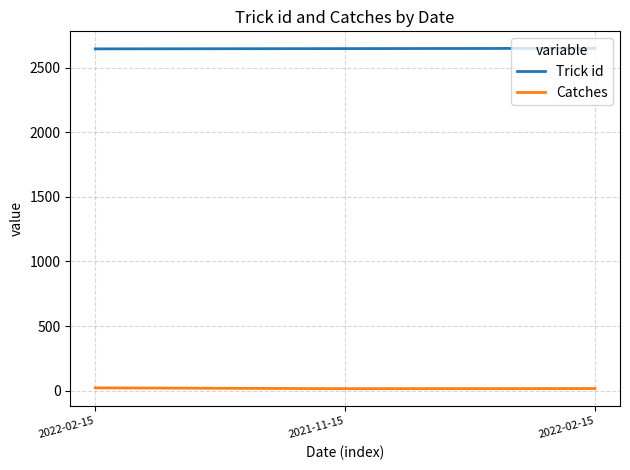

How many distinct data groups are displayed?

2